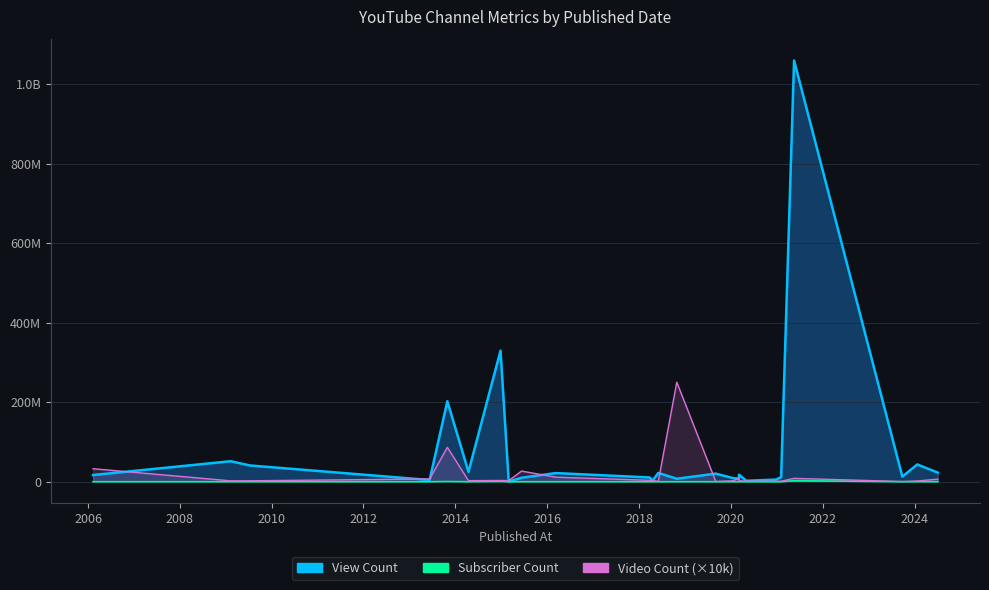

What is the smallest value displayed?

61